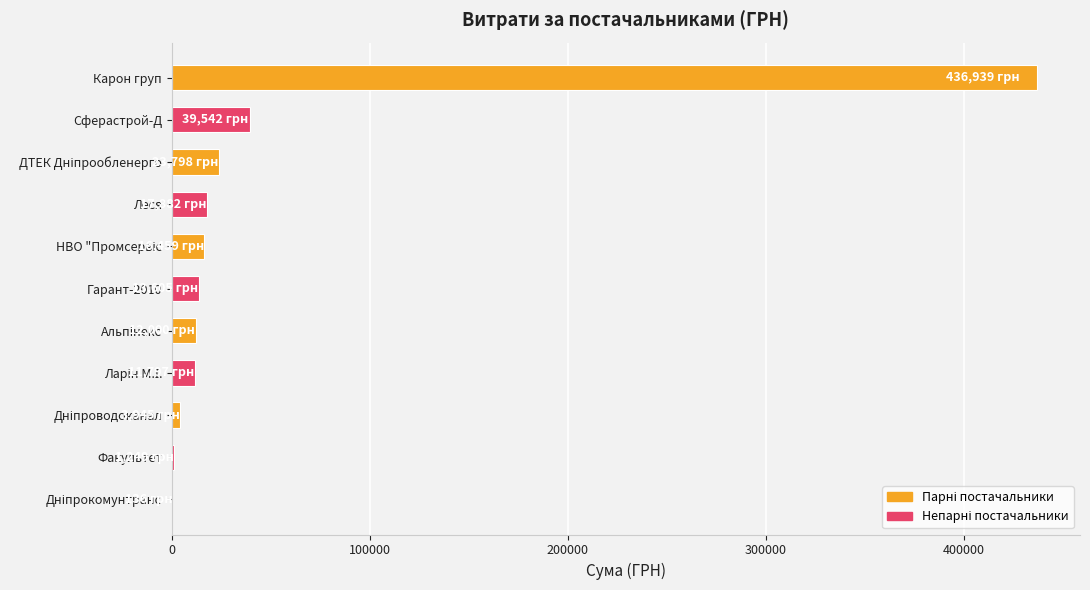

The value at Карон груп is 436938.9. True or false?

True